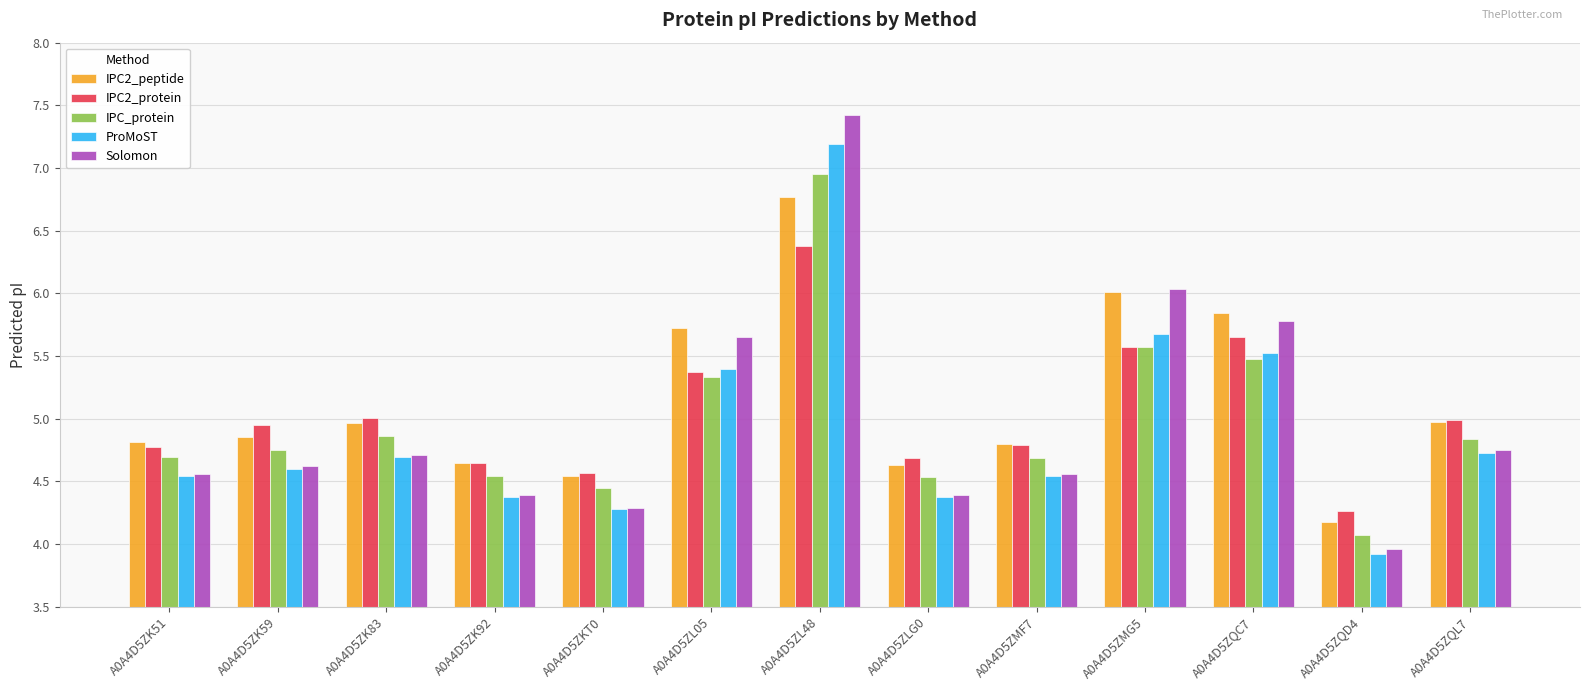

What is the minimum value shown in the chart?

3.9